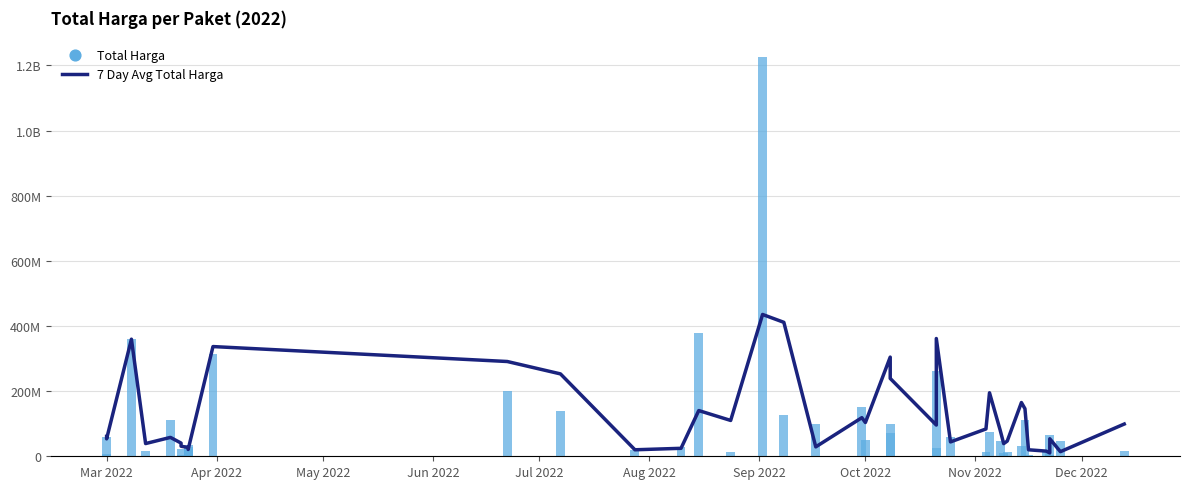

Which series contains the highest Y value?

Total Harga